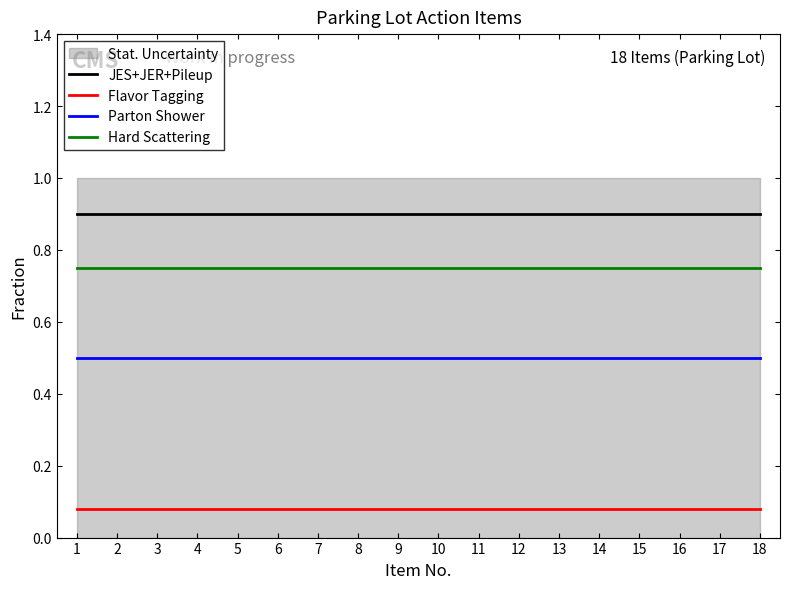

Is it true that Flavor Tagging equals 0.1 at 17?

False